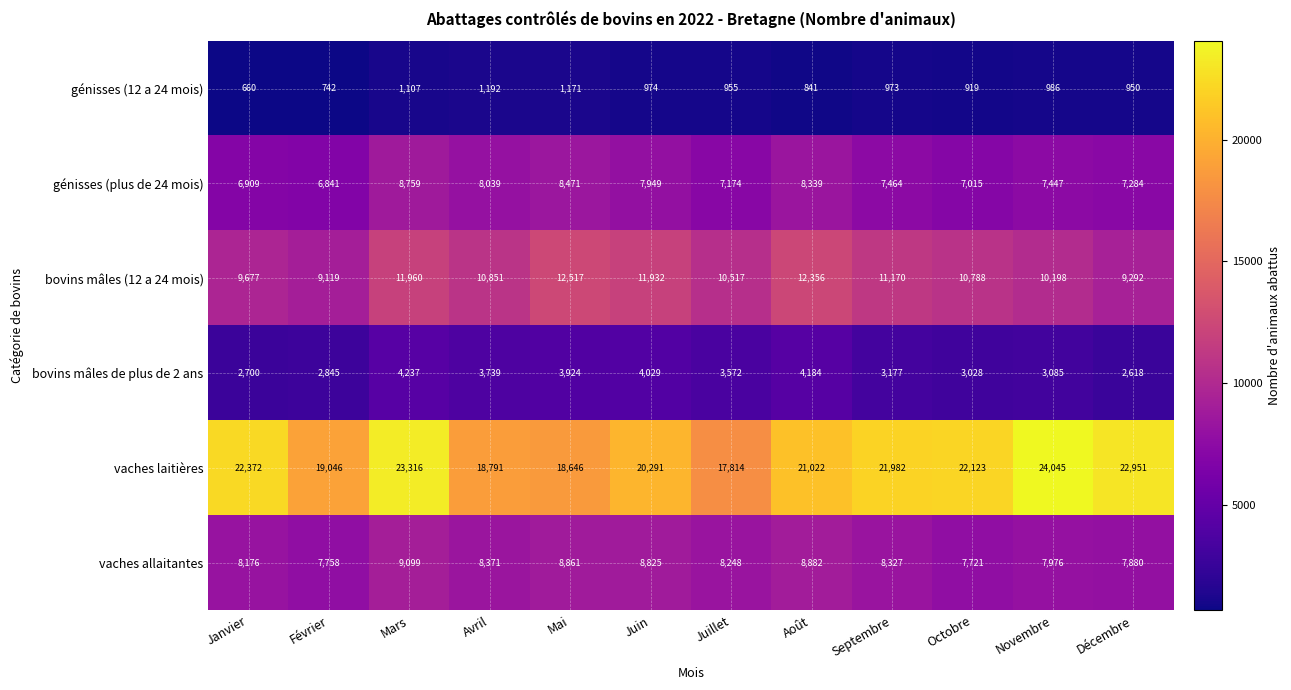

Which series has the largest range (max minus min)?

vaches laitières